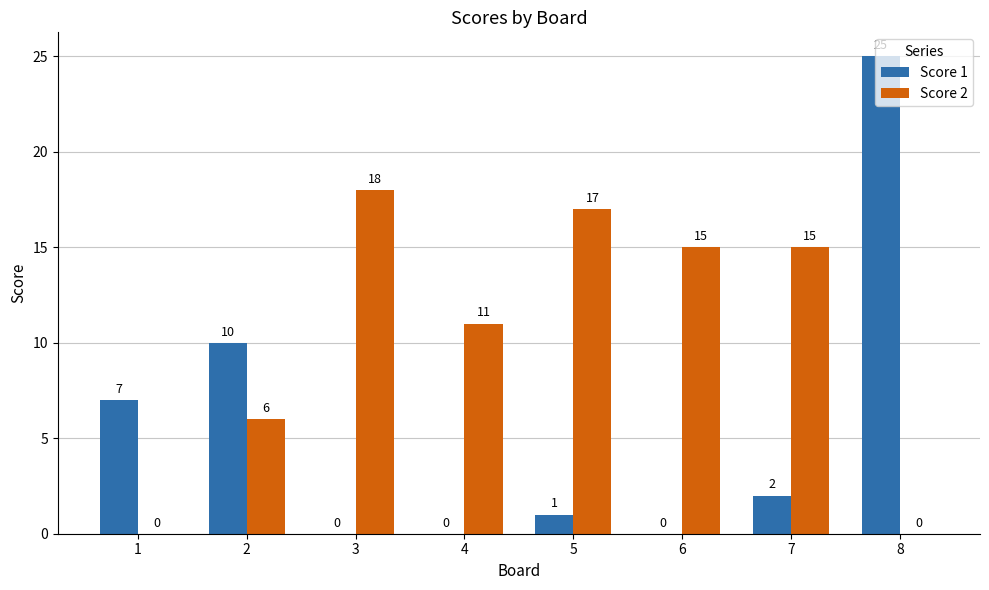

The value of Score 1 at 1 is 7. True or false?

True